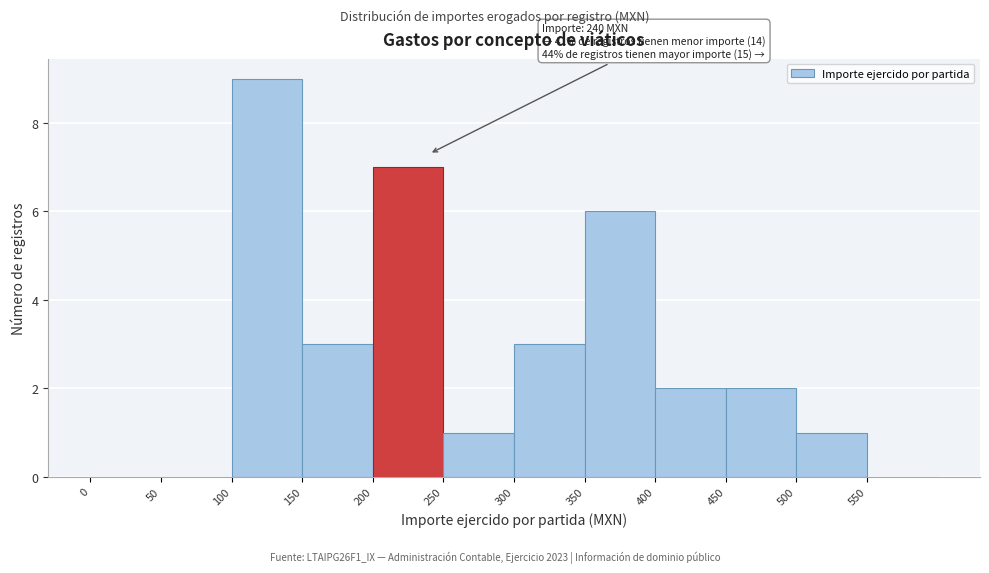

Over which range of the x-axis is the bar tallest?

100 to 150